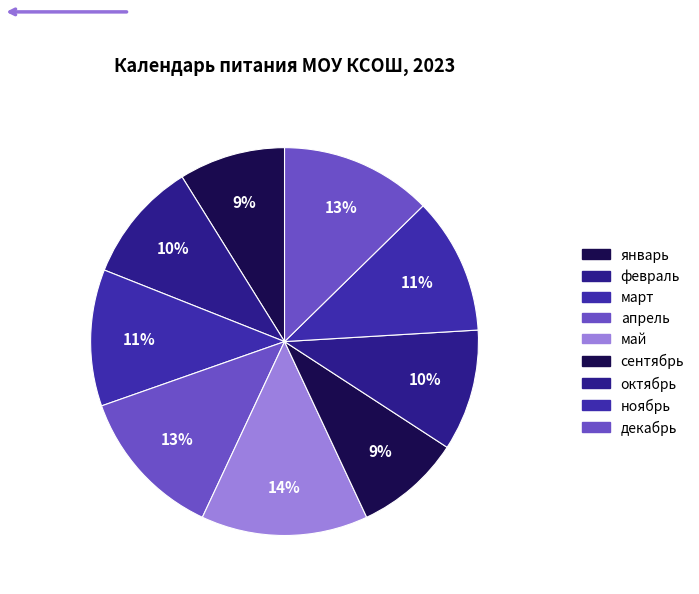

To the nearest percent, what portion does апрель represent?

13%